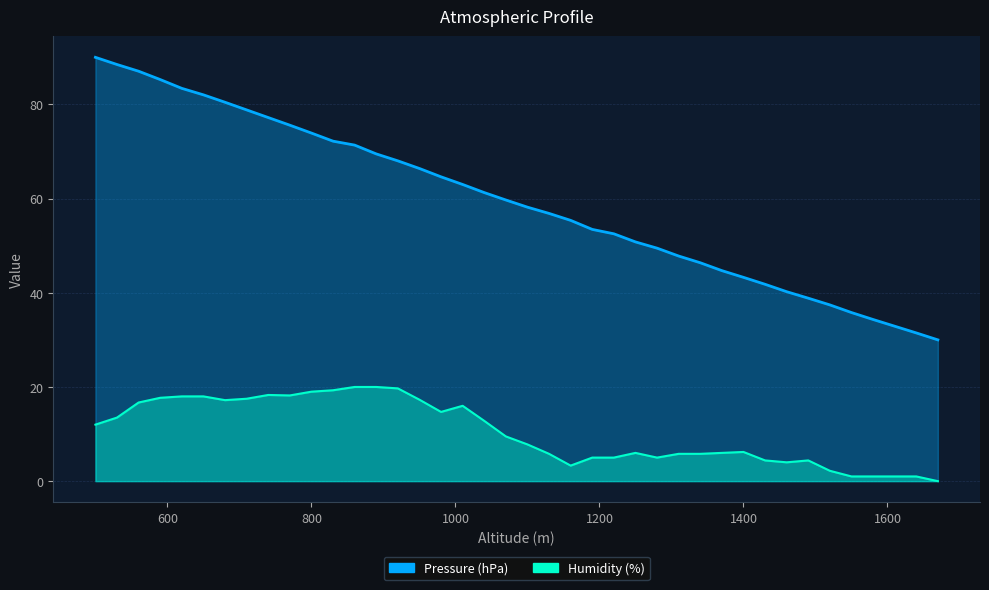

List the series in order of their peak value, lowest first.

Humidity (%), Pressure (hPa)